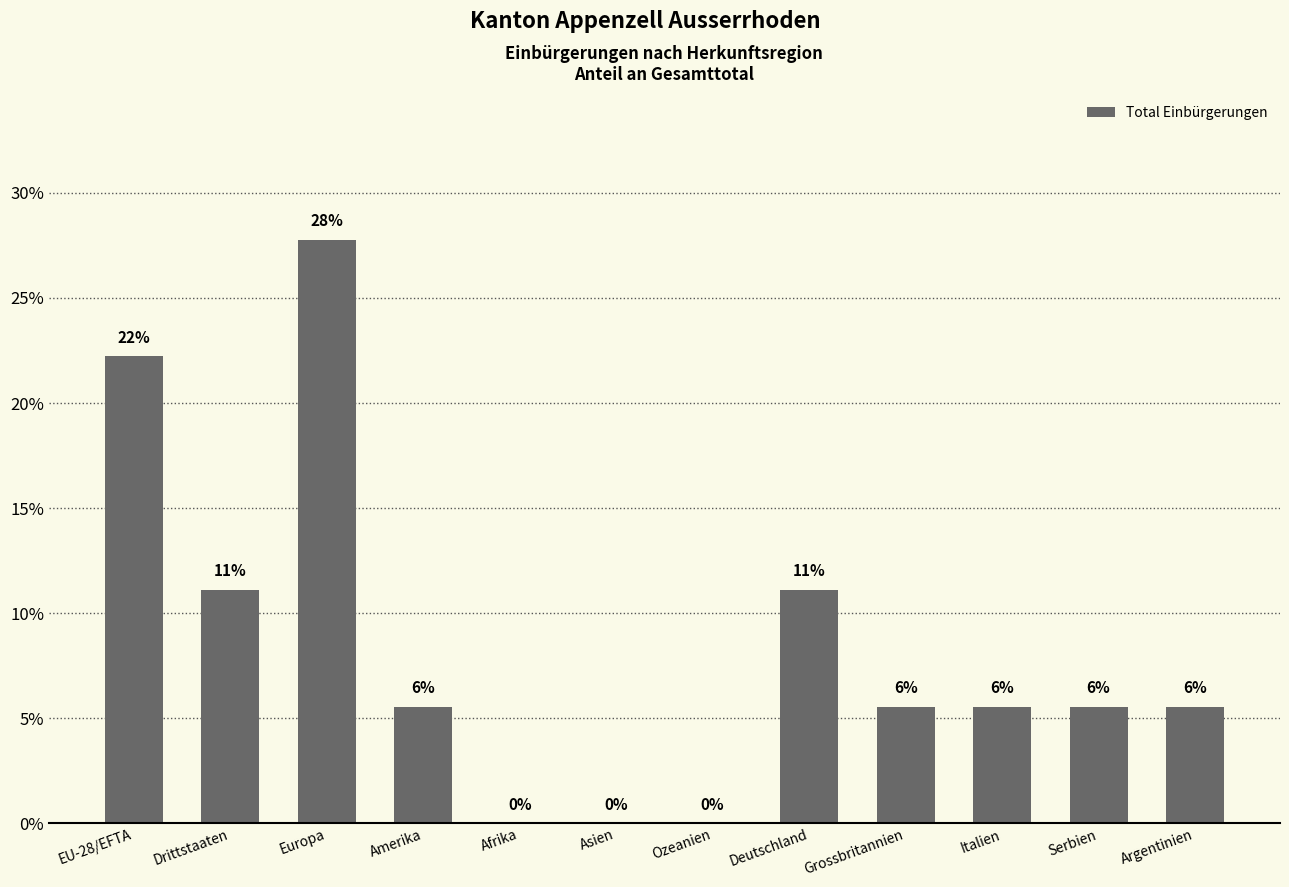

Which category has the lowest value across all series?

Afrika